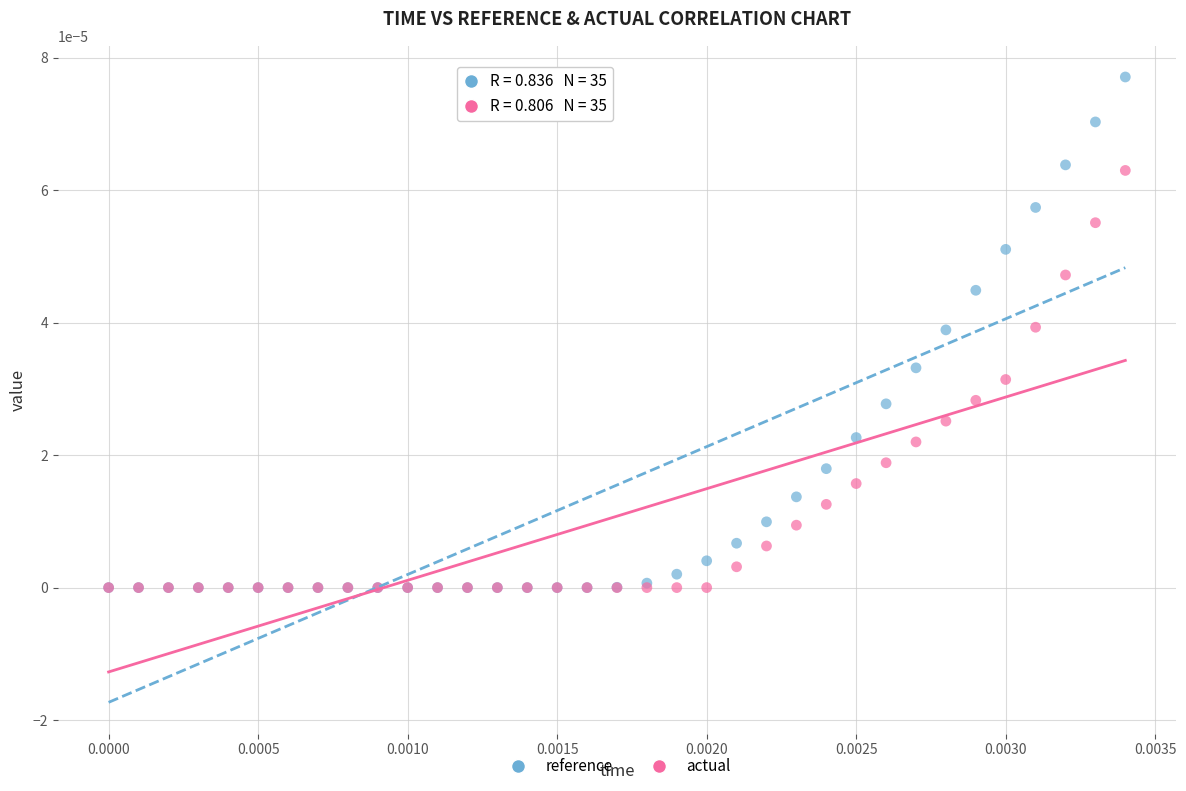

What are all the series names shown in the legend?

reference, actual